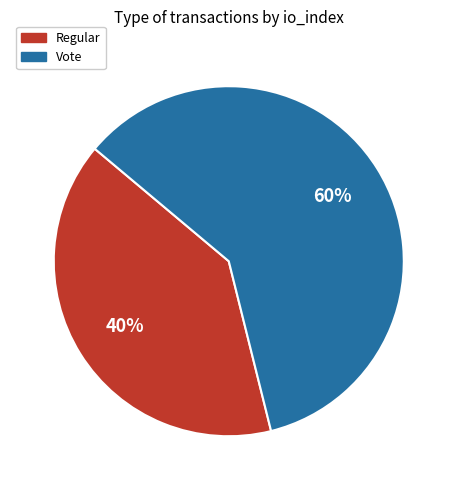

The Regular slice represents 33% of the pie. True or false?

False